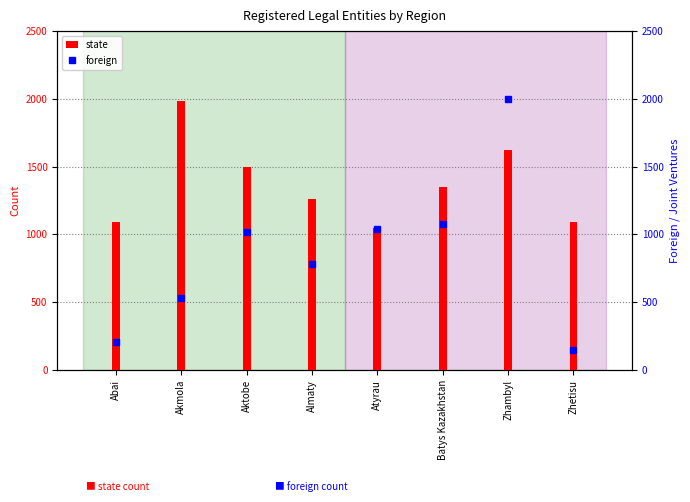

How many data points does each series have?

8